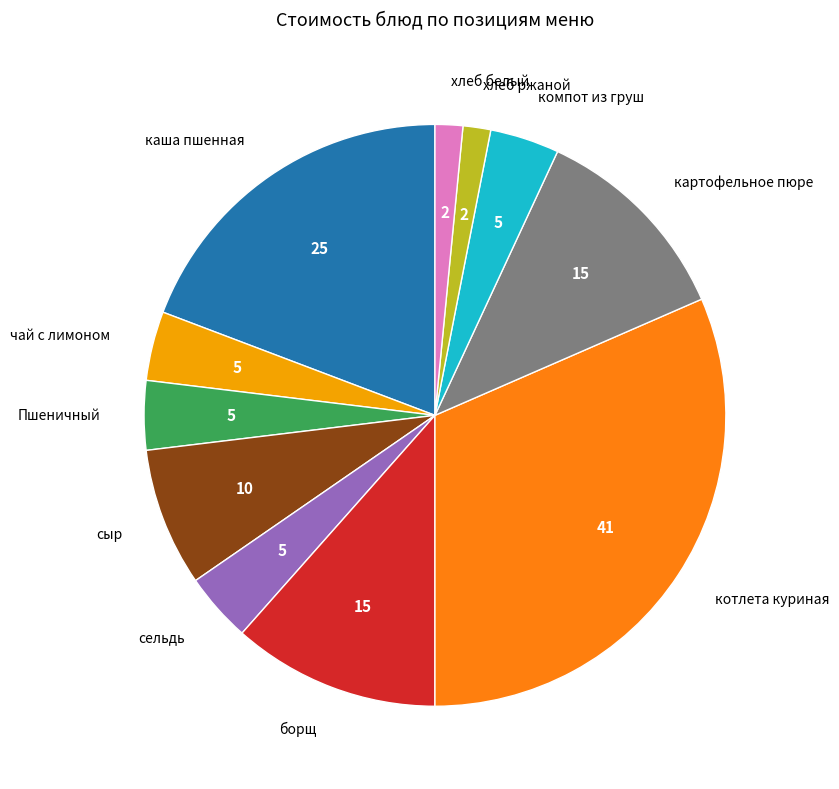

Do хлеб белый and Пшеничный together represent more than half of the pie?

No